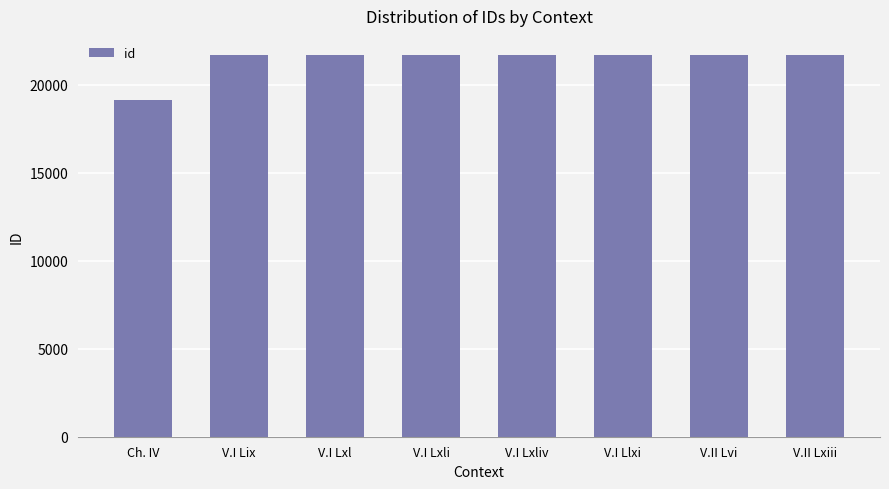

The value at V.I Llxi is 36519. True or false?

False